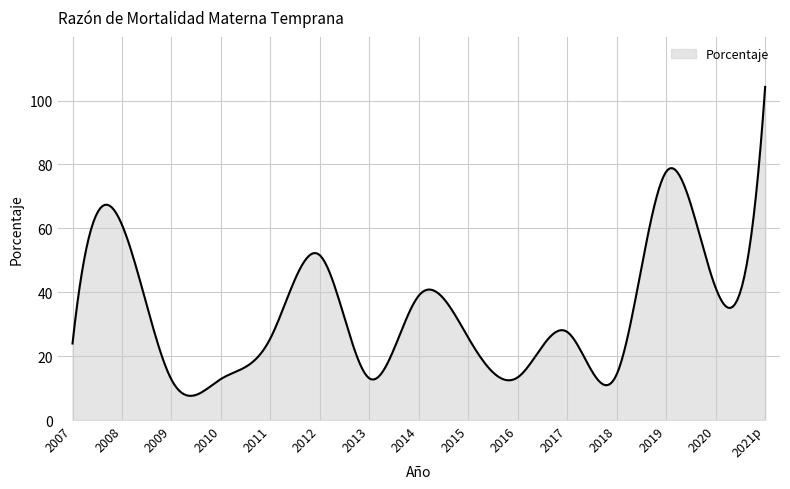

What is the smallest value displayed?

7.6